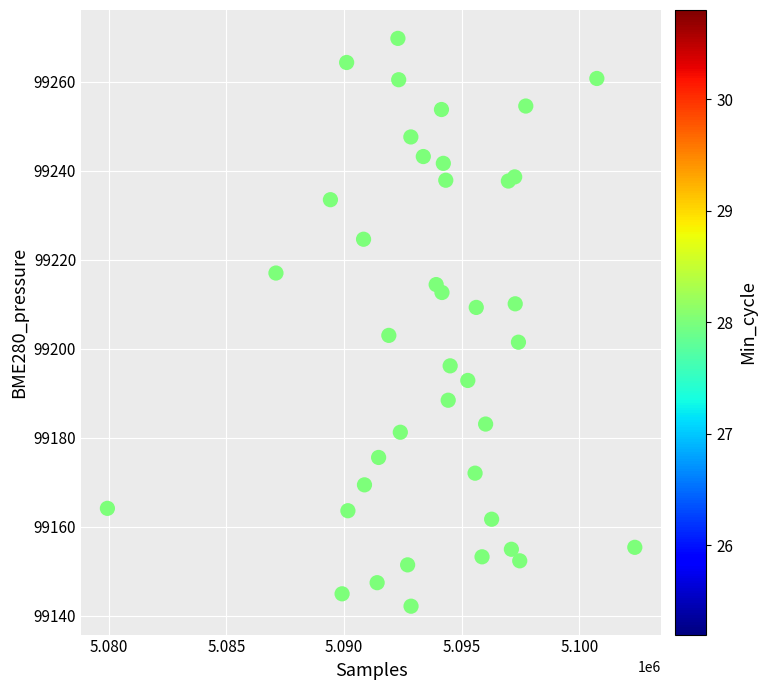

What Y value in the scatter plot is closest to 99205?

99203.0